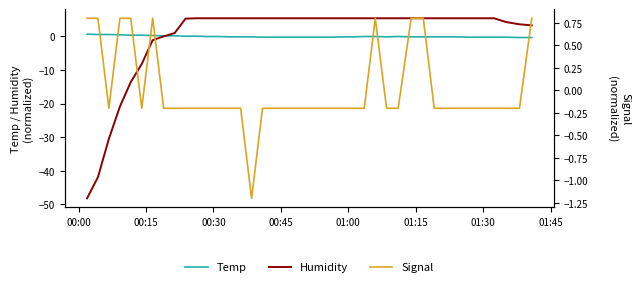

How many positive values does the Humidity series have?

33